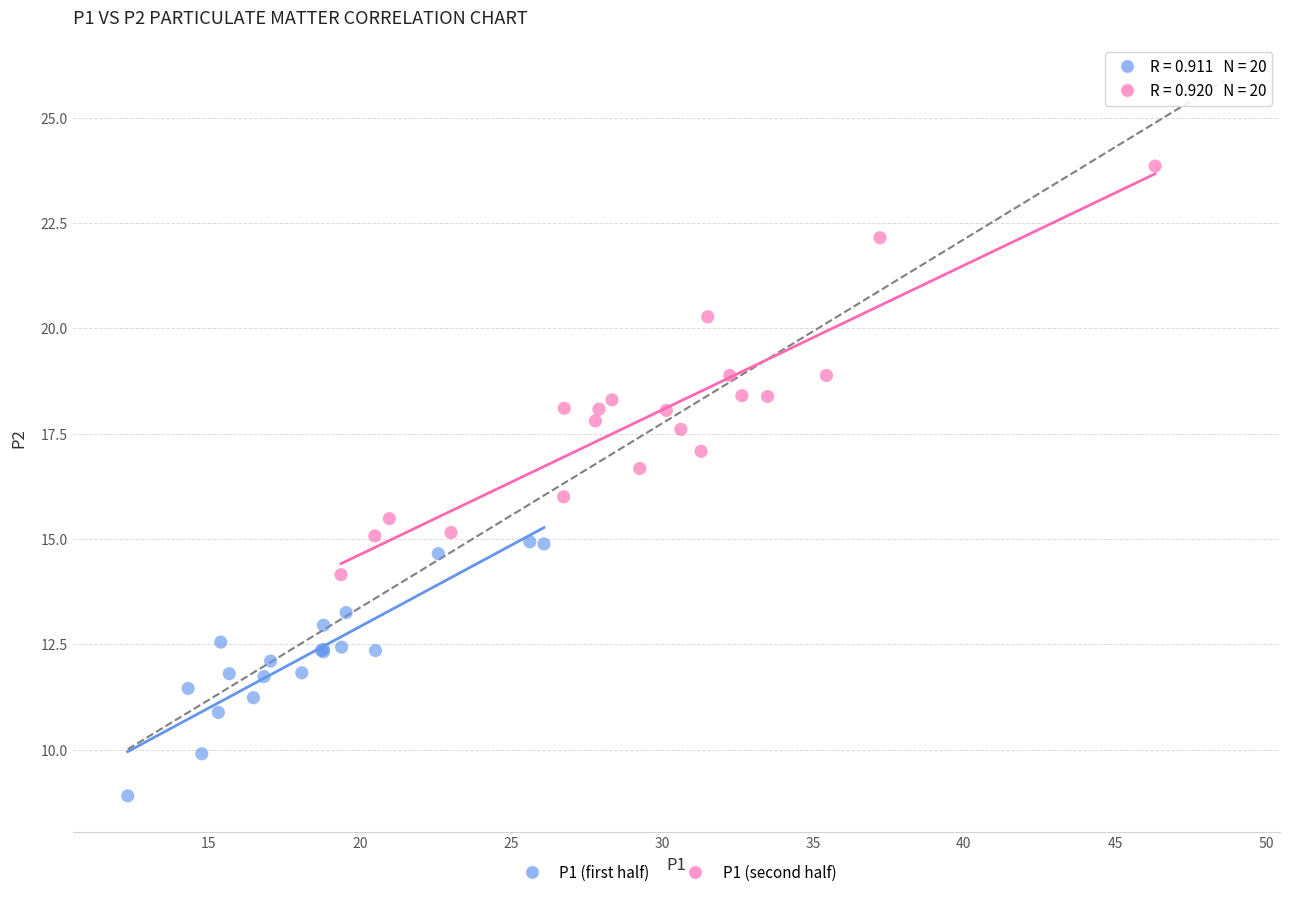

Which series reaches the maximum Y coordinate?

P1 (second half)